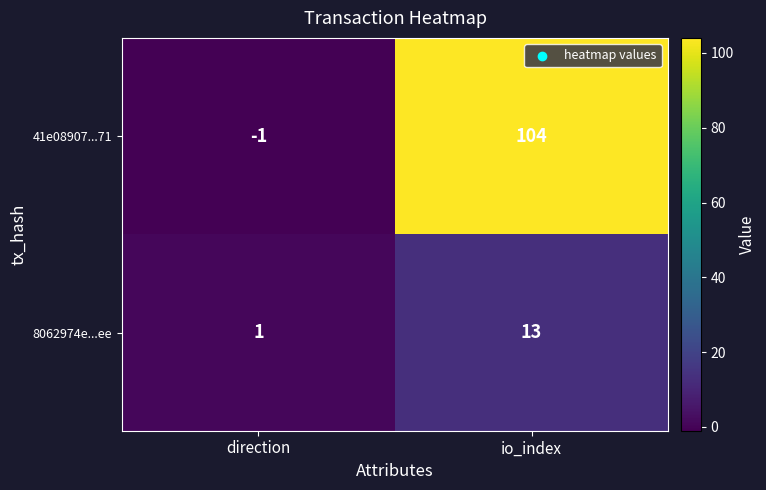

What is the sum of all 8062974e...ee values?

14